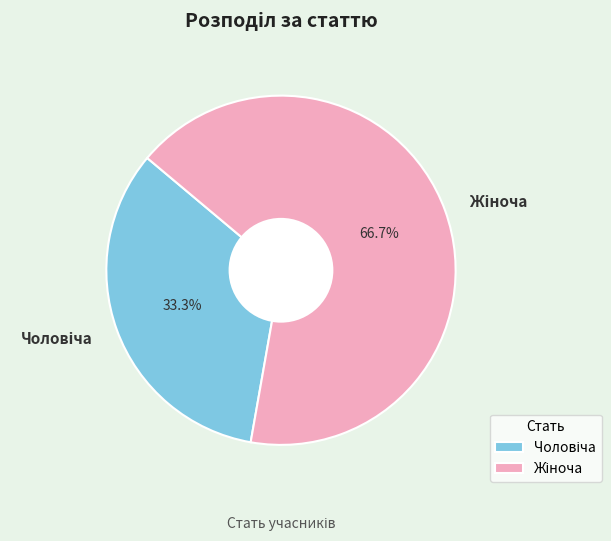

Is there a majority slice in this chart?

Yes